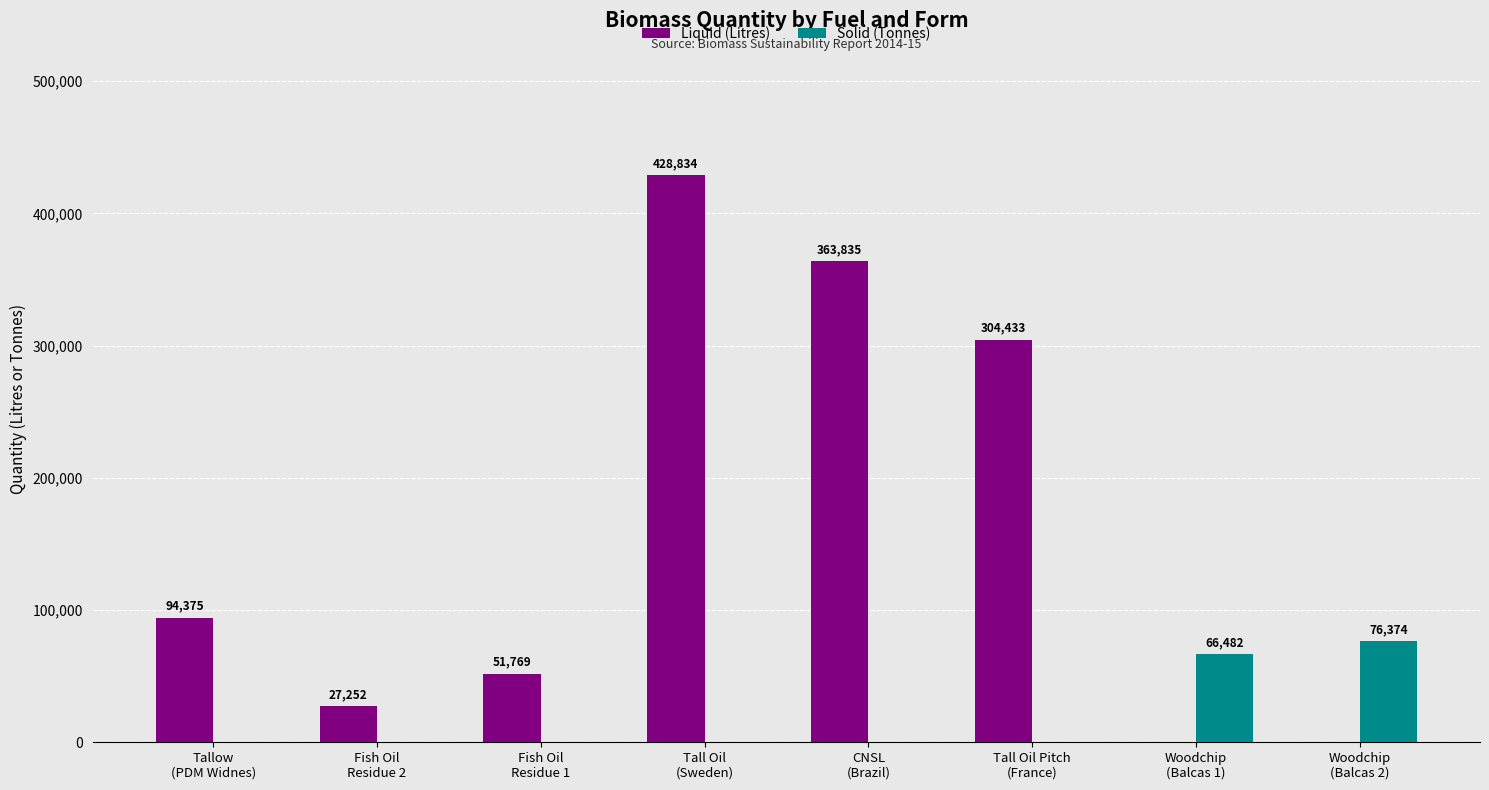

Count the number of categories in the chart.

8